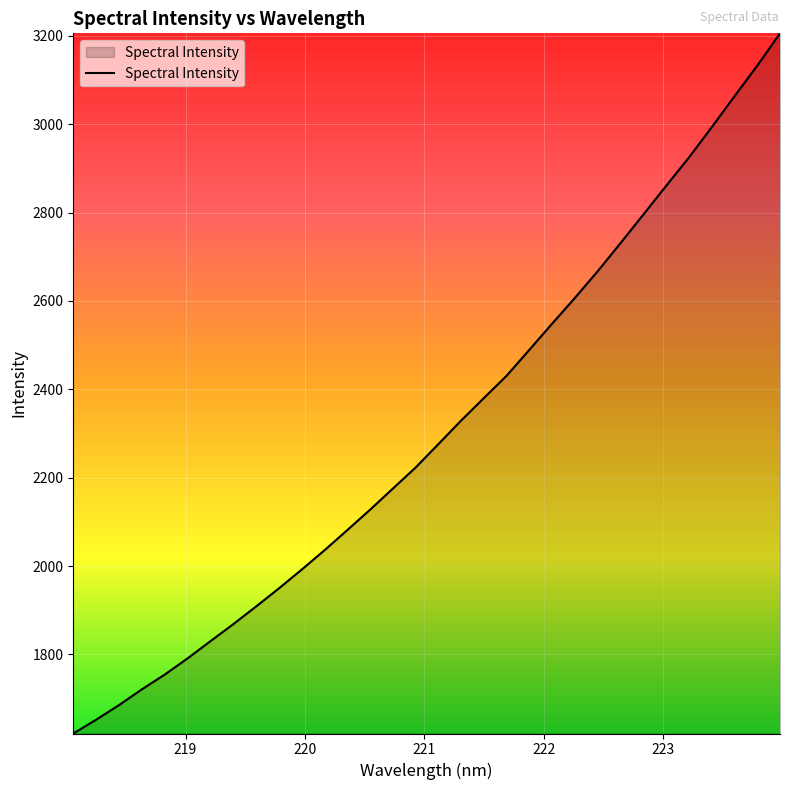

What is the sum of all values?

73847.3